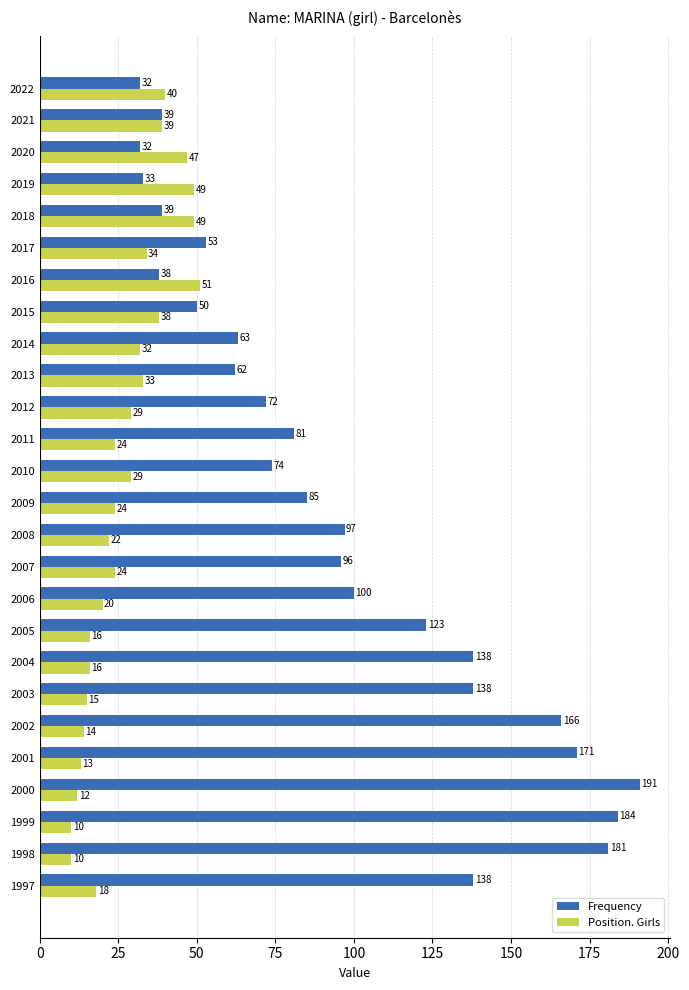

Rank the series by their average value, from lowest to highest.

Position. Girls, Frequency